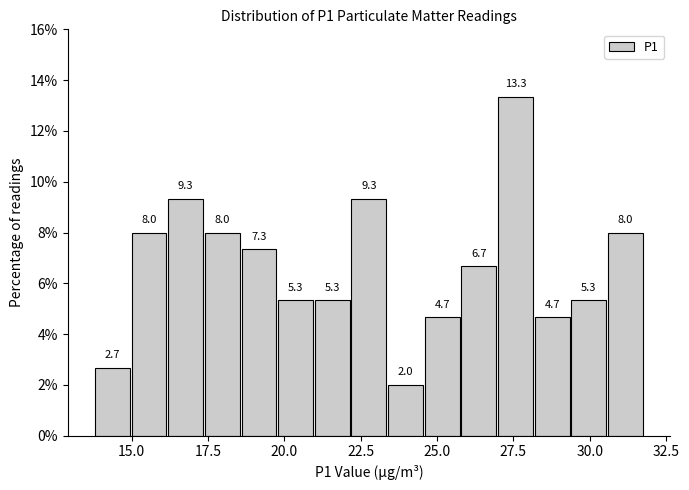

Around what value on the x-axis is the tallest bar? Give the approximate position of its centre, as read against the axis.

27.5